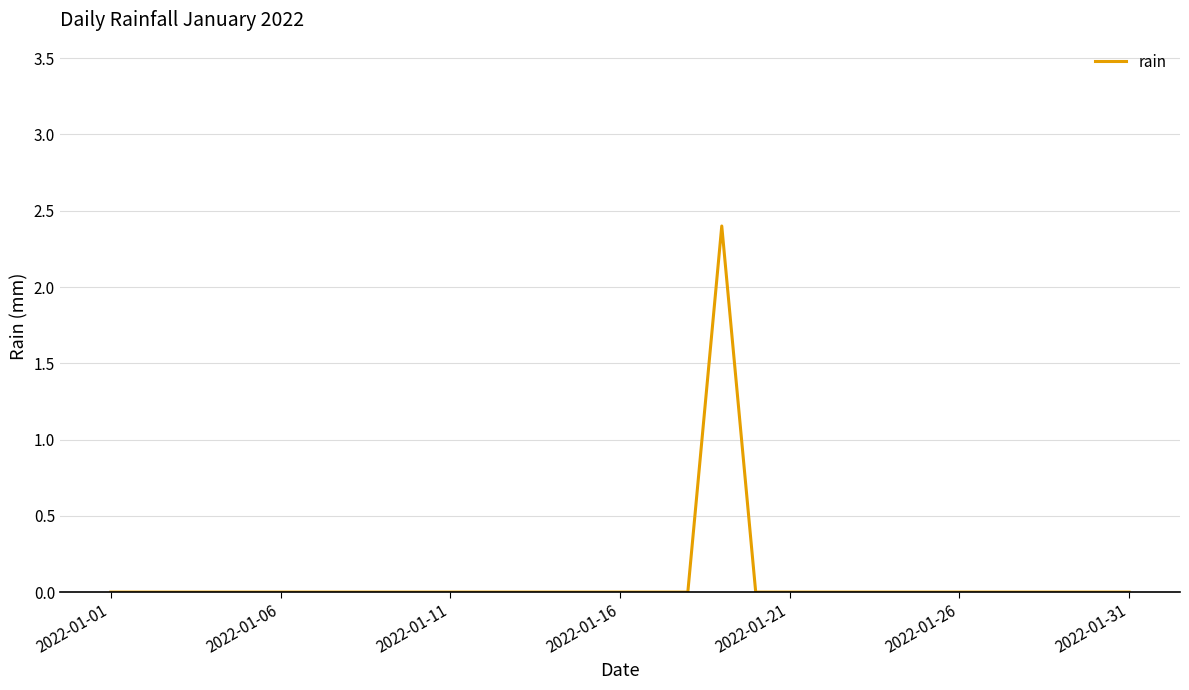

What is the greatest value displayed?

2.4